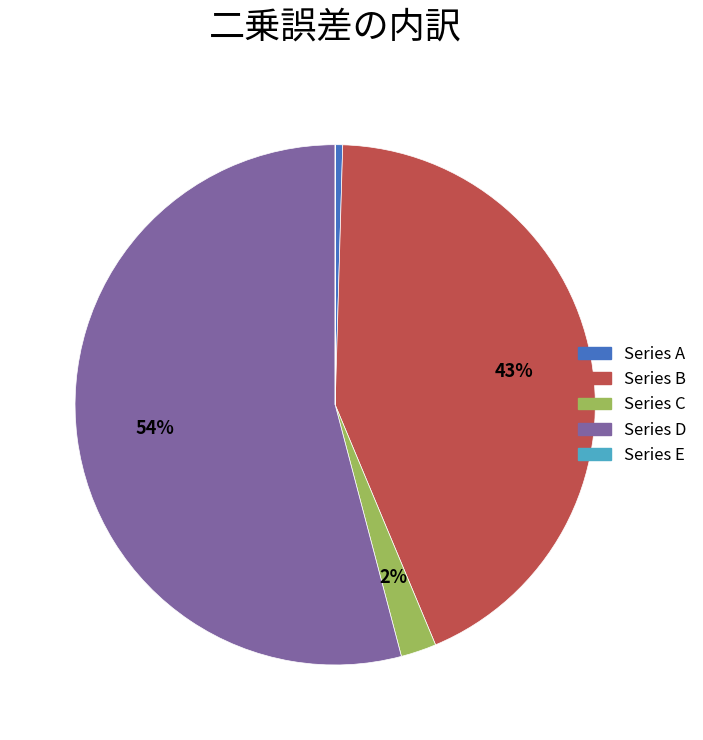

To the nearest percent, what percentage of the pie is Series C?

2%